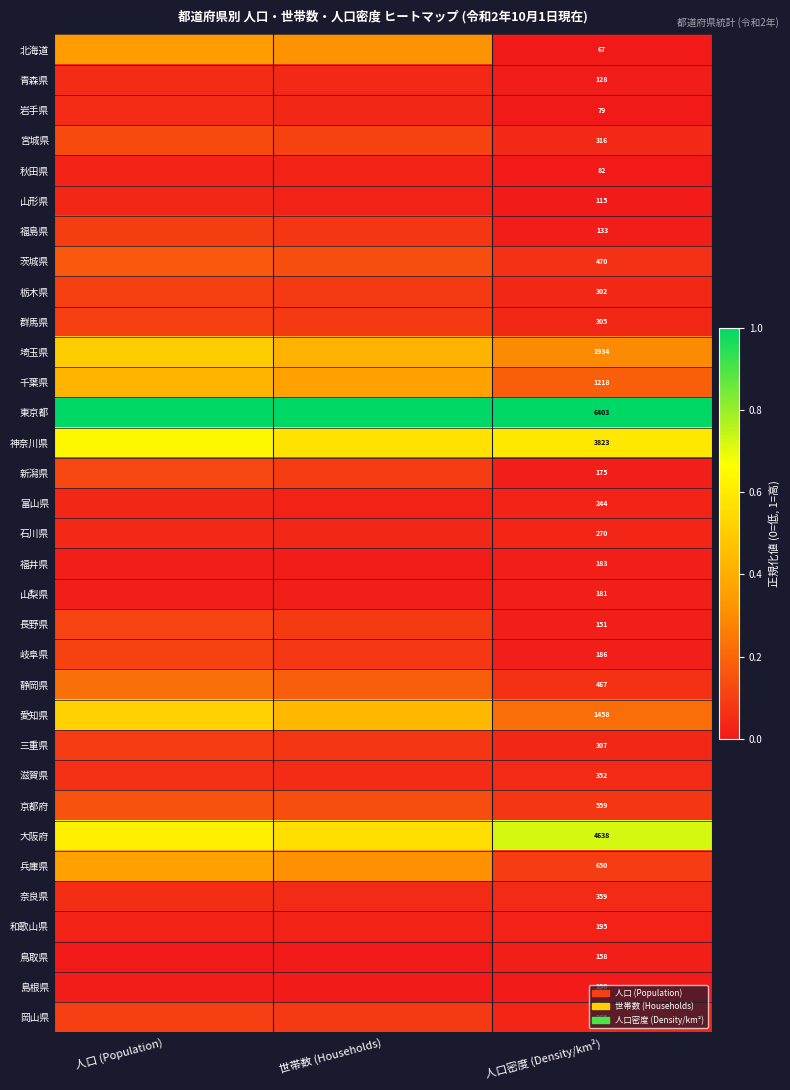

Is the value of 青森県 at 人口密度 (Density/km²) greater than the value of 三重県 at 人口密度 (Density/km²)?

No